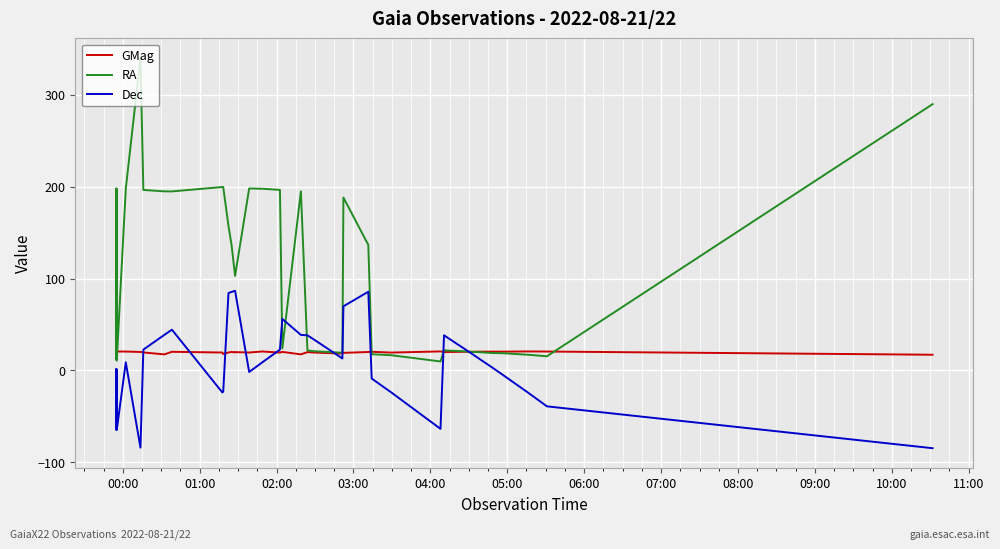

What is the difference between the maximum and minimum values in the Dec series?

171.5